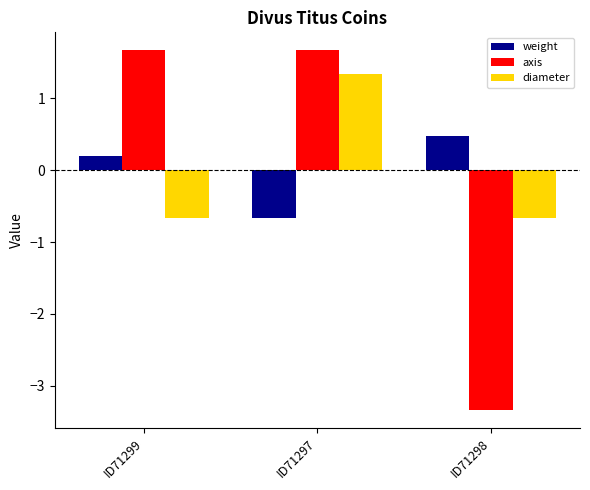

What is the spread (max minus min) of values at ID71298?

3.8